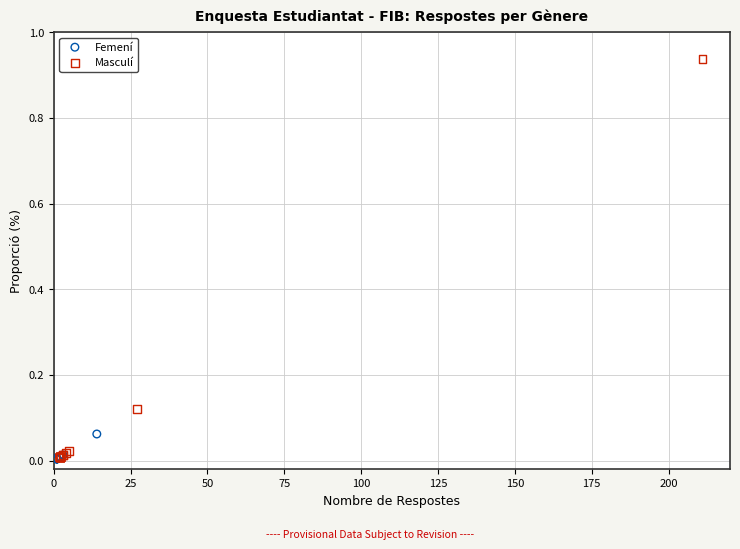

Which series has the largest Y range (max minus min)?

Masculí